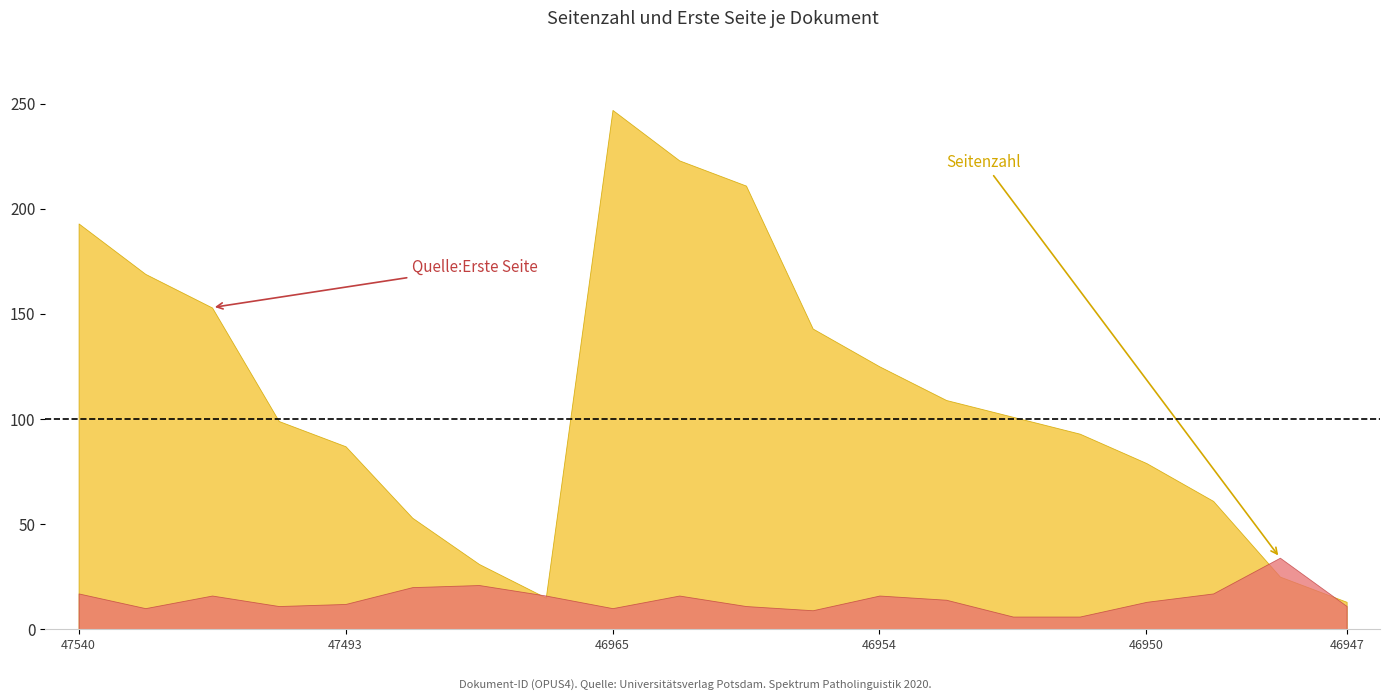

What is the total value across all series at 47493?

99